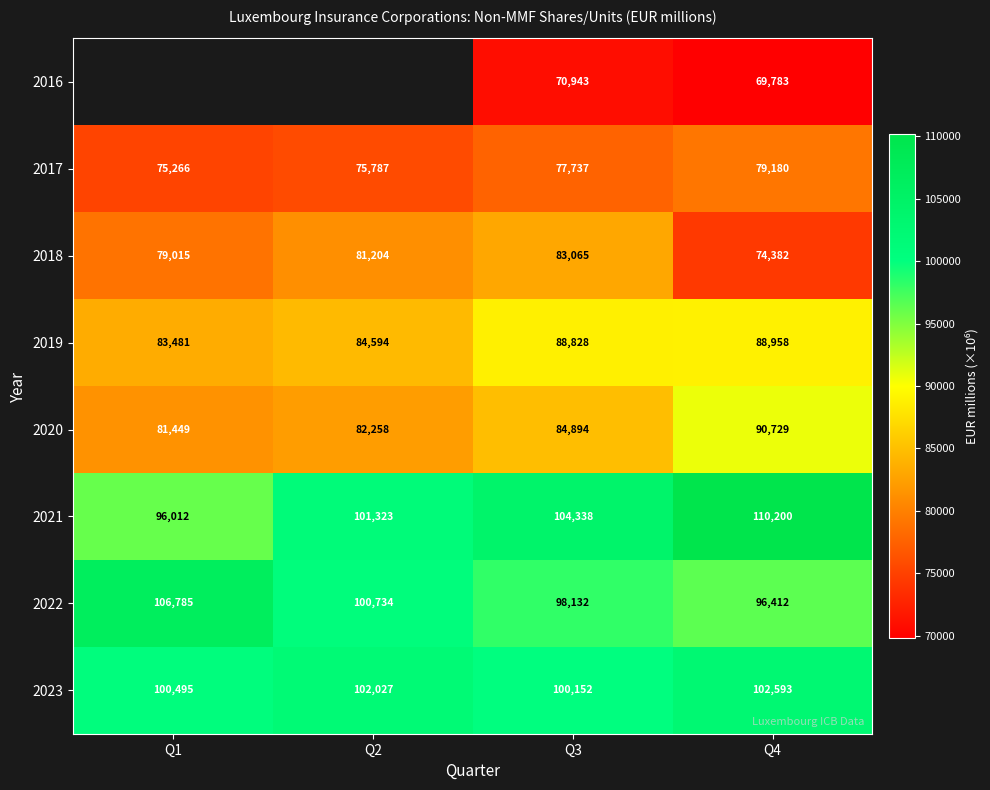

What is the spread (max minus min) of values at Q3?

33395